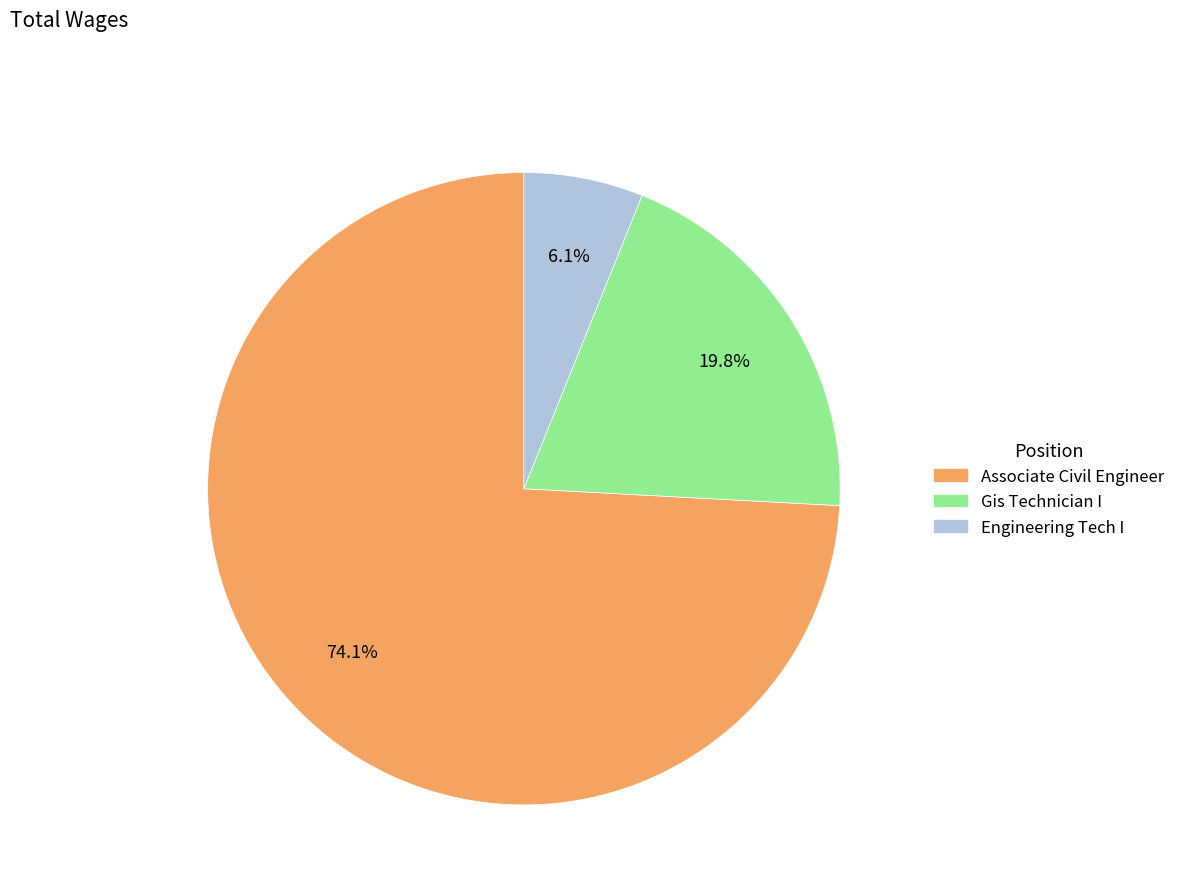

To the nearest percent, what is the average slice percentage?

33%